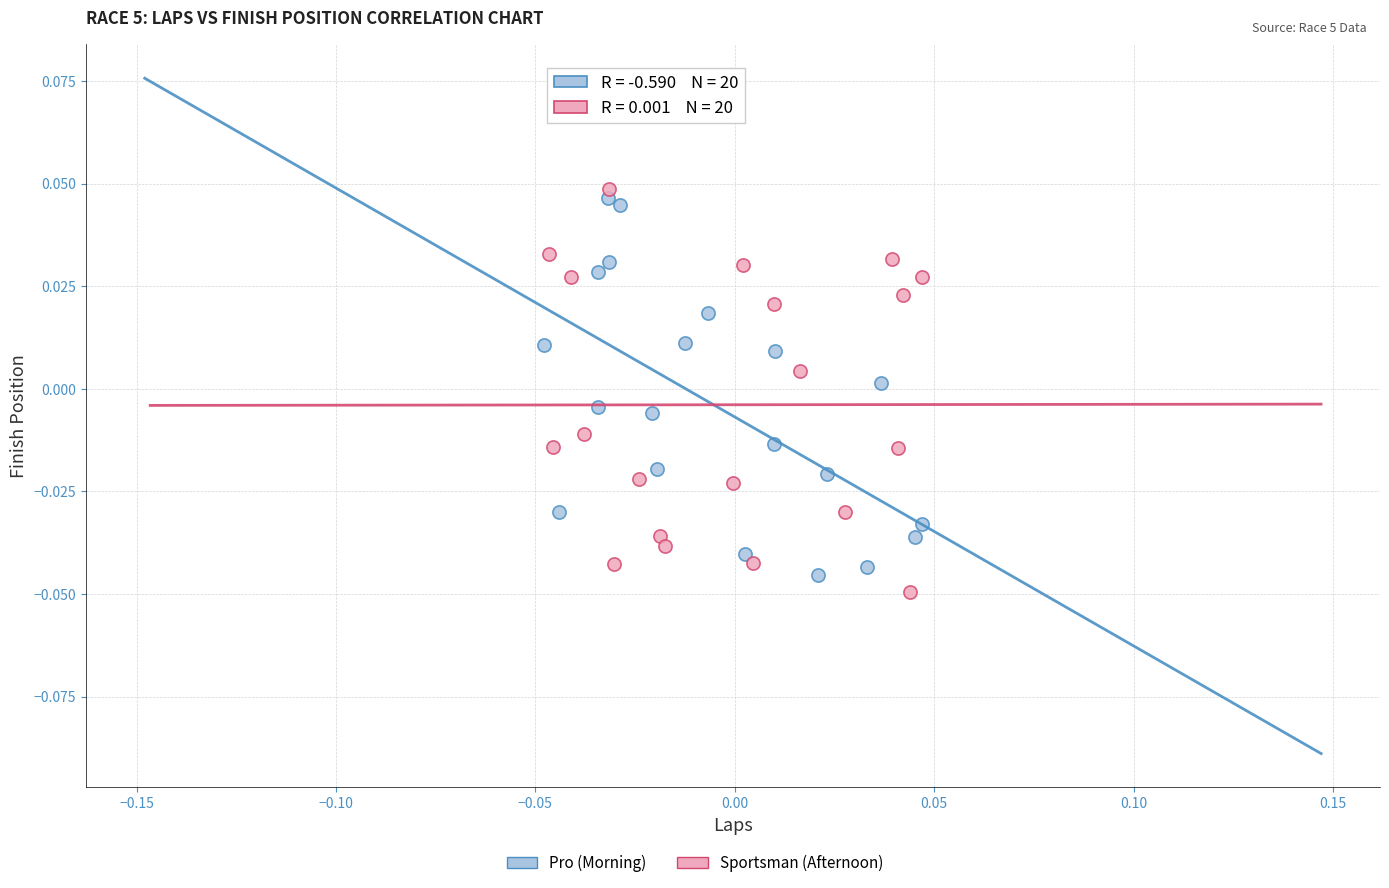

Which series contains the lowest Y value?

Sportsman (Afternoon)